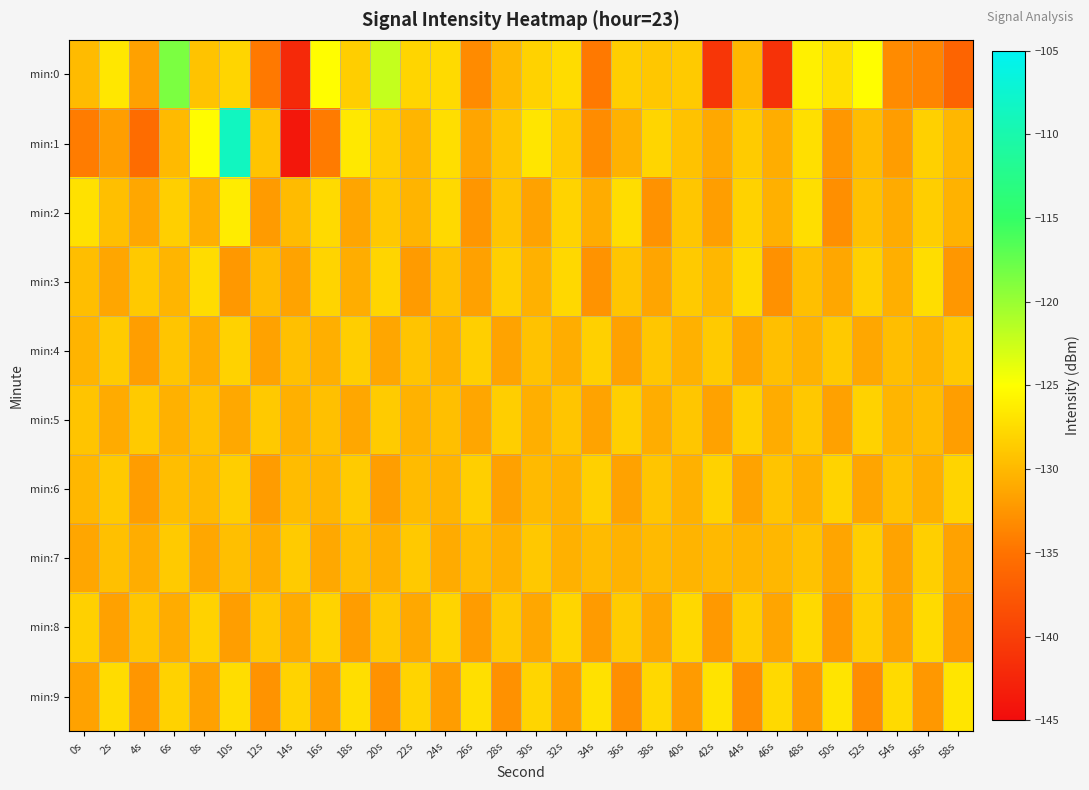

Reading right to left, transcribe all the data shown in this chart.

min:0: 58s=-136.4	56s=-133.6	54s=-133.3	52s=-125.1	50s=-127.3	48s=-126.1	46s=-141.3	44s=-130.1	42s=-140.9	40s=-128.7	38s=-128.9	36s=-128.5	34s=-134.5	32s=-127.5	30s=-128.2	28s=-130.0	26s=-133.3	24s=-127.6	22s=-128.0	20s=-122.1	18s=-128.4	16s=-125.1	14s=-142.1	12s=-134.5	10s=-127.9	8s=-129.3	6s=-118.5	4s=-131.7	2s=-126.7	0s=-129.8
min:1: 58s=-130.1	56s=-128.3	54s=-131.9	52s=-129.7	50s=-132.4	48s=-127.2	46s=-130.8	44s=-128.6	42s=-131.1	40s=-129.3	38s=-127.9	36s=-130.5	34s=-133.2	32s=-128.7	30s=-126.8	28s=-129.1	26s=-131.4	24s=-127.3	22s=-130.2	20s=-128.5	18s=-126.6	16s=-134.4	14s=-143.9	12s=-129.1	10s=-108.5	8s=-125.2	6s=-129.9	4s=-135.6	2s=-131.8	0s=-134.3
min:2: 58s=-130.4	56s=-128.5	54s=-131.0	52s=-129.4	50s=-132.9	48s=-127.3	46s=-130.6	44s=-128.2	42s=-131.8	40s=-129.0	38s=-132.7	36s=-127.4	34s=-130.9	32s=-128.1	30s=-131.6	28s=-129.2	26s=-132.5	24s=-127.7	22s=-130.3	20s=-128.9	18s=-131.4	16s=-127.6	14s=-129.8	12s=-132.1	10s=-126.3	8s=-130.7	6s=-128.4	4s=-131.2	2s=-129.5	0s=-127.1
min:3: 58s=-132.4	56s=-127.4	54s=-130.7	52s=-128.3	50s=-131.2	48s=-129.5	46s=-132.8	44s=-127.6	42s=-130.1	40s=-128.7	38s=-131.4	36s=-129.1	34s=-132.6	32s=-127.8	30s=-130.5	28s=-128.4	26s=-131.7	24s=-129.3	22s=-132.1	20s=-127.9	18s=-130.8	16s=-128.0	14s=-131.5	12s=-129.7	10s=-132.3	8s=-127.5	6s=-130.2	4s=-128.8	2s=-131.3	0s=-129.6
min:4: 58s=-128.9	56s=-130.3	54s=-129.6	52s=-131.2	50s=-128.8	48s=-130.4	46s=-129.5	44s=-131.4	42s=-128.7	40s=-130.5	38s=-129.0	36s=-131.7	34s=-128.3	32s=-130.8	30s=-129.3	28s=-131.5	26s=-128.4	24s=-130.6	22s=-129.2	20s=-131.3	18s=-128.5	16s=-130.7	14s=-129.4	12s=-131.6	10s=-128.2	8s=-130.9	6s=-129.1	4s=-131.8	2s=-128.6	0s=-130.3
min:5: 58s=-131.8	56s=-129.7	54s=-130.2	52s=-128.2	50s=-131.7	48s=-128.9	46s=-130.9	44s=-128.3	42s=-131.6	40s=-129.0	38s=-130.8	36s=-128.4	34s=-131.5	32s=-129.1	30s=-130.7	28s=-128.5	26s=-131.3	24s=-129.5	22s=-130.4	20s=-128.6	18s=-131.2	16s=-129.4	14s=-130.6	12s=-128.8	10s=-131.1	8s=-129.3	6s=-130.5	4s=-128.7	2s=-131.0	0s=-129.2
min:6: 58s=-128.0	56s=-130.7	54s=-129.3	52s=-131.4	50s=-128.1	48s=-130.6	46s=-129.2	44s=-131.5	42s=-128.2	40s=-130.5	38s=-129.1	36s=-131.6	34s=-128.3	32s=-130.4	30s=-129.9	28s=-131.7	26s=-128.4	24s=-130.3	22s=-129.8	20s=-131.8	18s=-128.6	16s=-130.2	14s=-129.7	12s=-132.0	10s=-128.5	8s=-130.0	6s=-129.6	4s=-131.9	2s=-128.8	0s=-130.1
min:7: 58s=-131.6	56s=-128.4	54s=-131.5	52s=-128.5	50s=-131.4	48s=-129.3	46s=-130.1	44s=-130.2	42s=-130.0	40s=-130.3	38s=-129.9	36s=-130.4	34s=-129.8	32s=-130.5	30s=-128.9	28s=-130.6	26s=-129.7	24s=-131.0	22s=-128.8	20s=-130.7	18s=-129.6	16s=-131.1	14s=-128.6	12s=-130.9	10s=-129.5	8s=-131.2	6s=-128.7	4s=-130.8	2s=-129.4	0s=-131.3
min:8: 58s=-132.4	56s=-127.6	54s=-131.5	52s=-128.4	50s=-132.3	48s=-127.7	46s=-131.4	44s=-128.5	42s=-132.2	40s=-127.8	38s=-131.3	36s=-128.6	34s=-132.1	32s=-127.9	30s=-131.2	28s=-128.7	26s=-132.0	24s=-128.0	22s=-131.1	20s=-128.8	18s=-131.9	16s=-128.1	14s=-131.0	12s=-128.9	10s=-131.8	8s=-128.2	6s=-130.9	4s=-129.0	2s=-131.7	0s=-128.3
min:9: 58s=-126.8	56s=-132.3	54s=-127.6	52s=-133.1	50s=-126.9	48s=-132.2	46s=-127.7	44s=-133.0	42s=-127.0	40s=-132.1	38s=-127.8	36s=-132.9	34s=-127.1	32s=-132.0	30s=-127.9	28s=-132.8	26s=-127.2	24s=-131.9	22s=-128.0	20s=-132.7	18s=-127.3	16s=-131.8	14s=-128.1	12s=-132.6	10s=-127.4	8s=-131.7	6s=-128.2	4s=-132.5	2s=-127.5	0s=-131.6